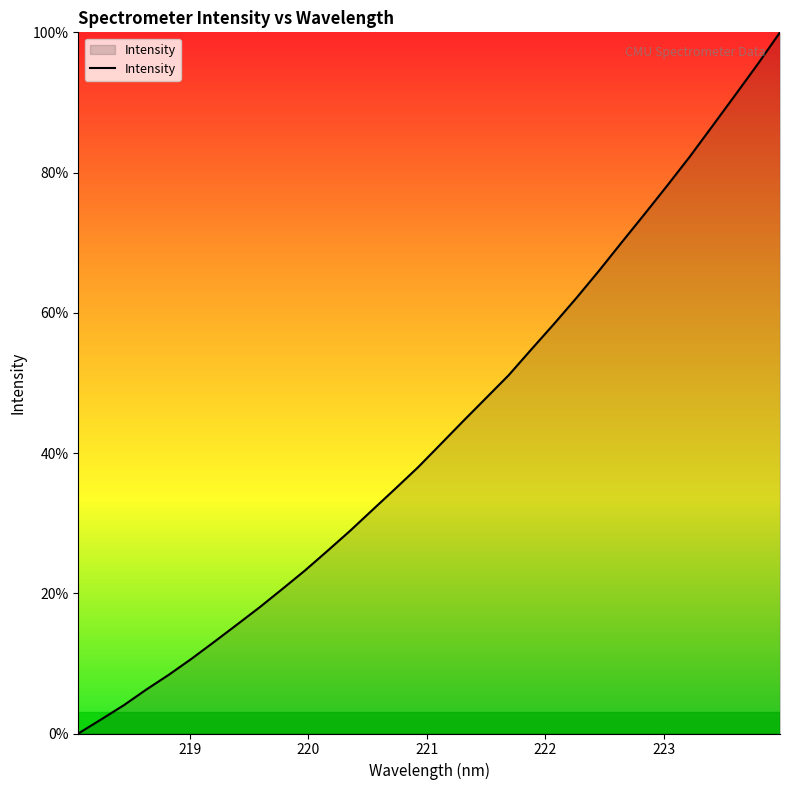

What is the difference between the maximum and minimum values?

100.0